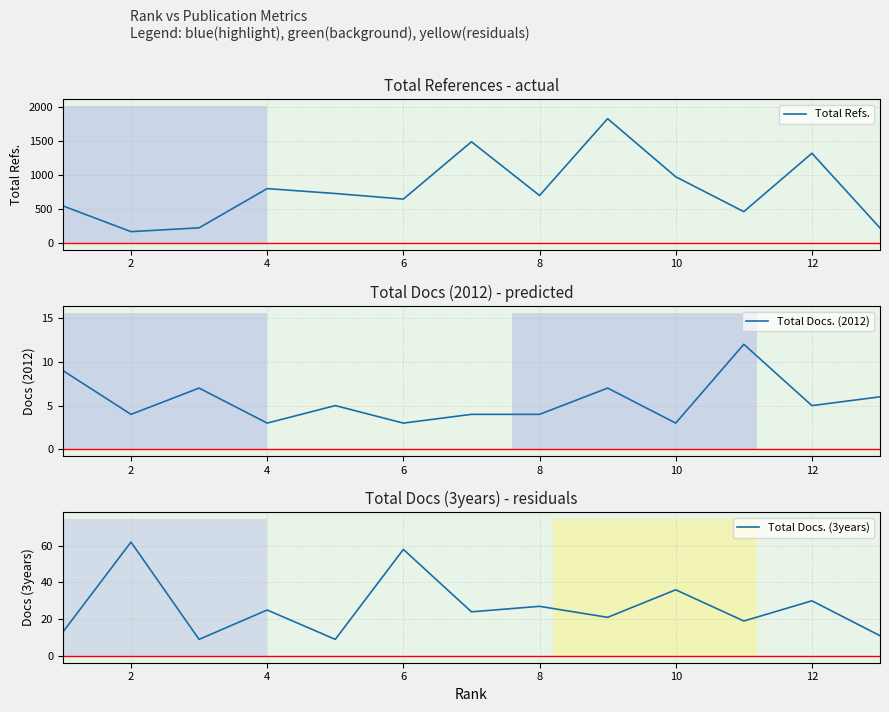

What is the lowest value of the Total Refs. series?

165